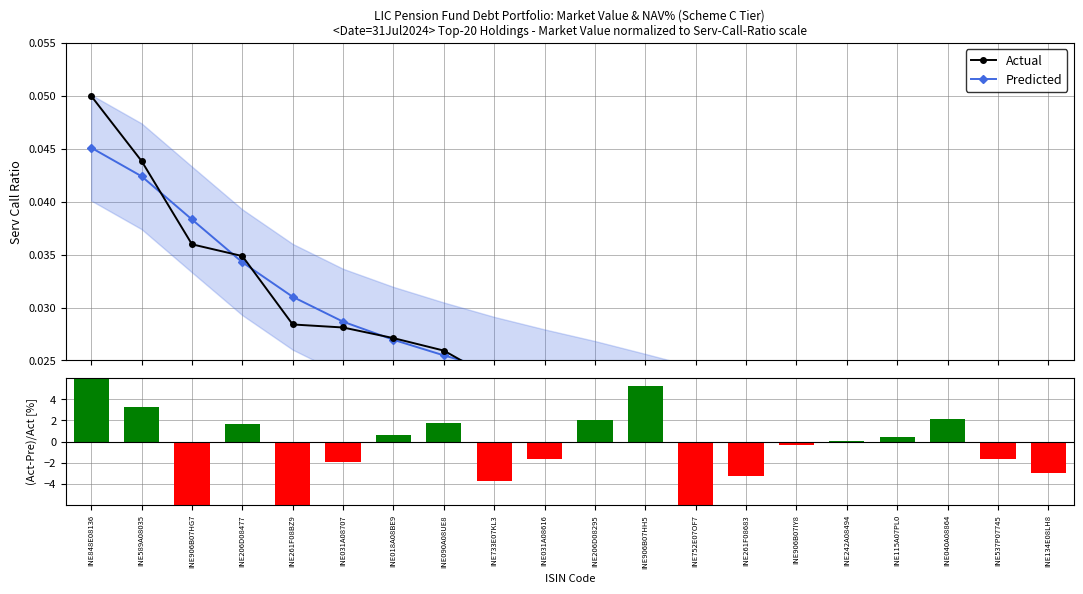

How many data points does each series have?

20